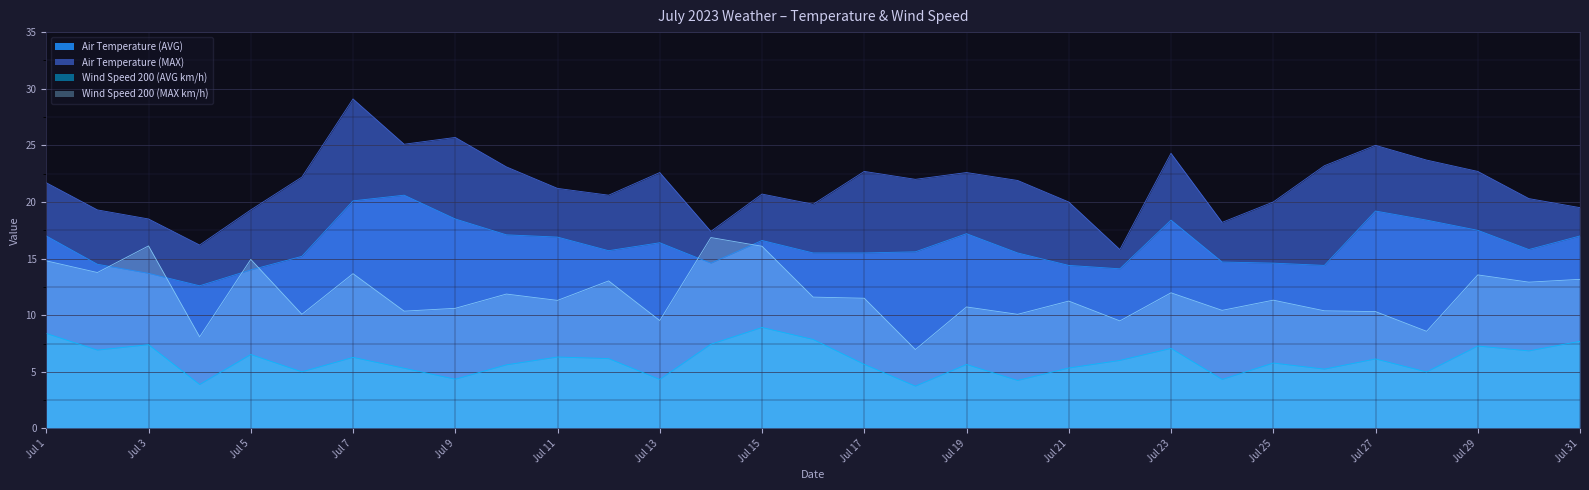

Between Jul 5 and Jul 8, which series saw the biggest shift?

Air Temperature (AVG)